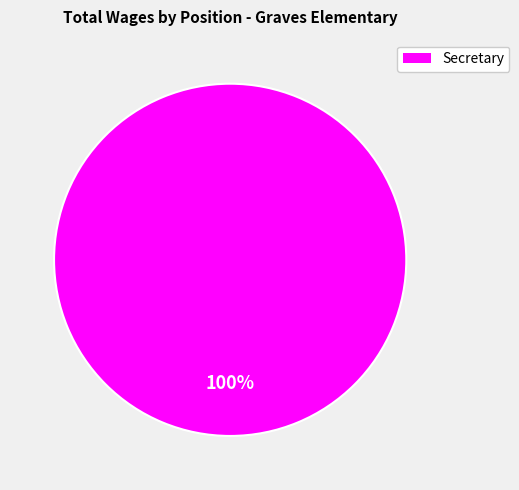

What is the majority slice?

Secretary